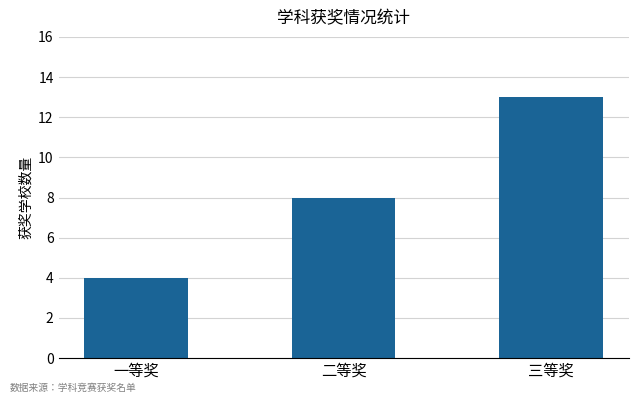

Approximately how many times larger is the value at 二等奖 compared to 一等奖?

2.0